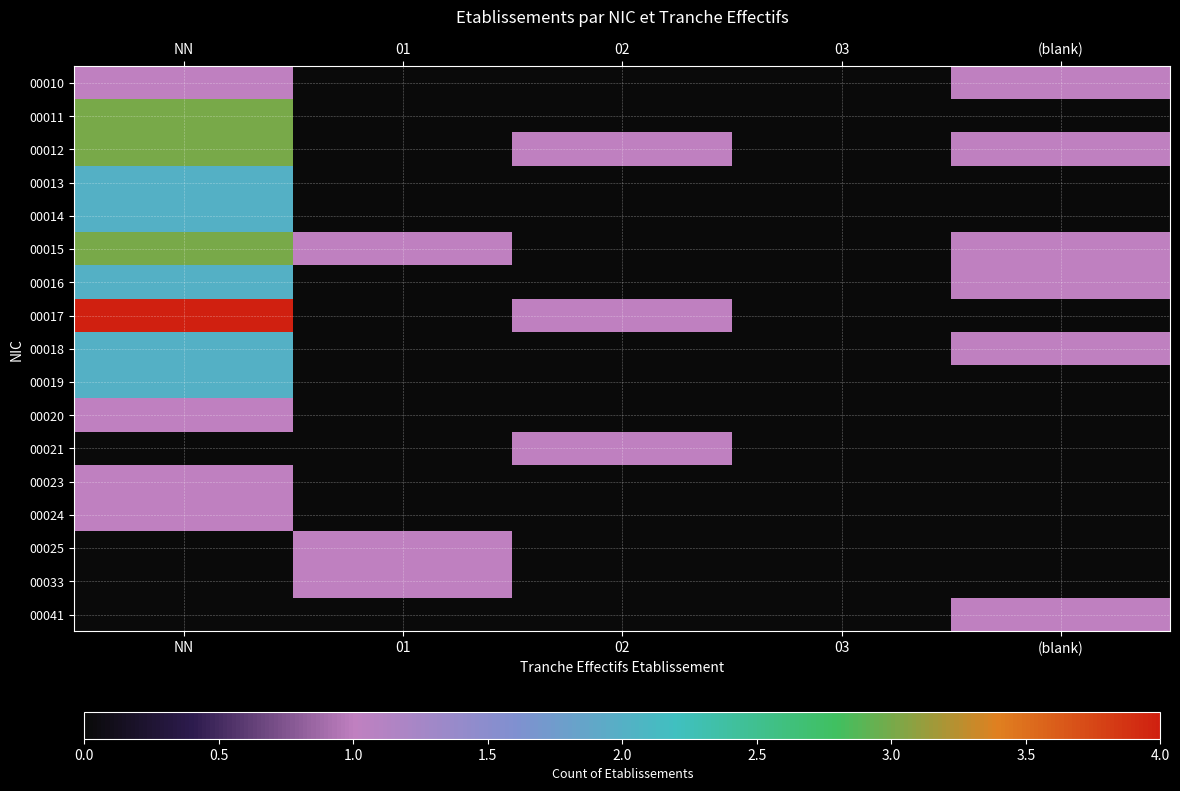

Rank the series at NN from highest to lowest value.

00017, 00011, 00012, 00015, 00013, 00014, 00016, 00018, 00019, 00010, 00020, 00023, 00024, 00021, 00025, 00033, 00041